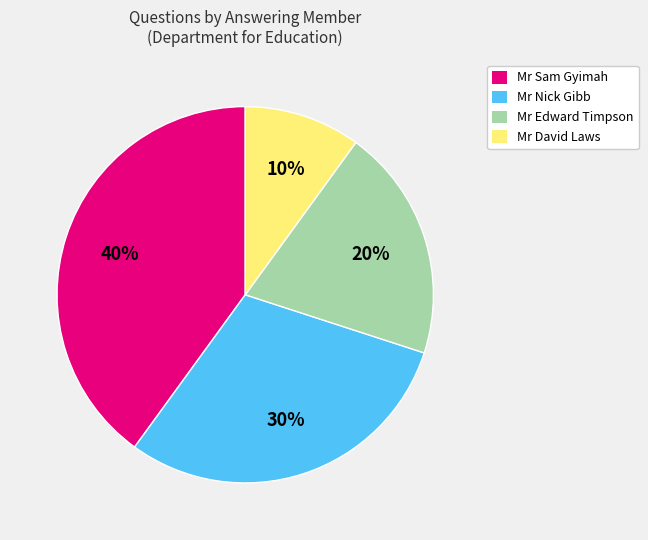

Is there a majority slice in this chart?

No